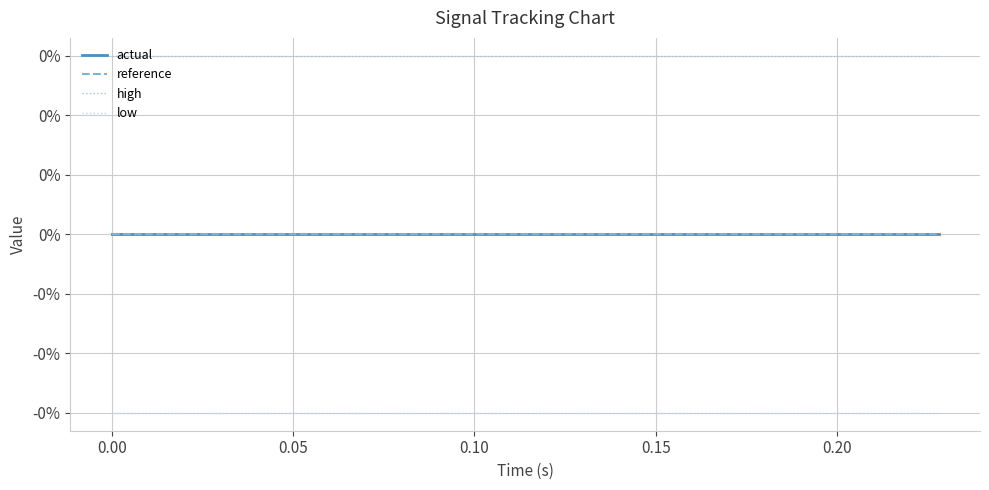

Where is actual nearest to the value 0?

−0.05